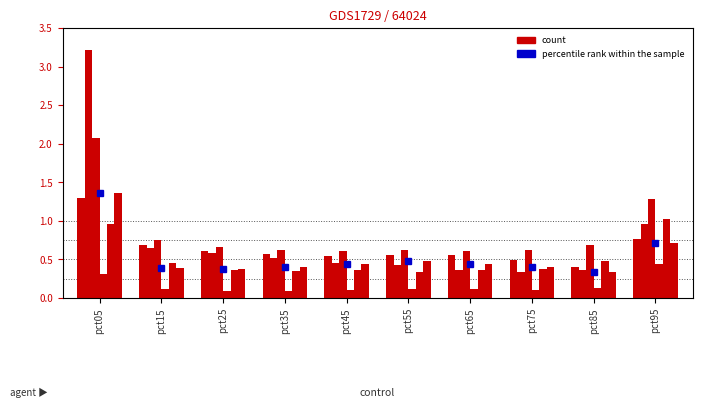

The Feb series shows 0.3 at pct35. True or false?

False